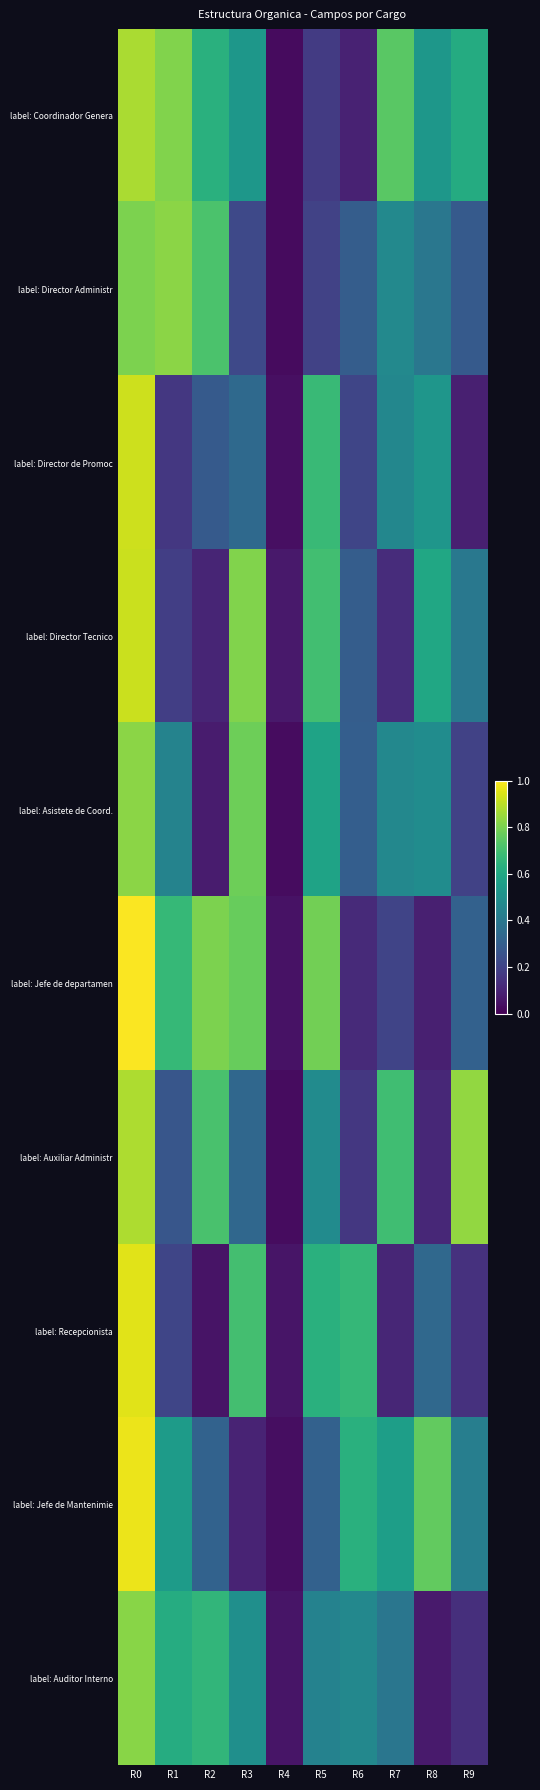

How many data points does each series have?

10